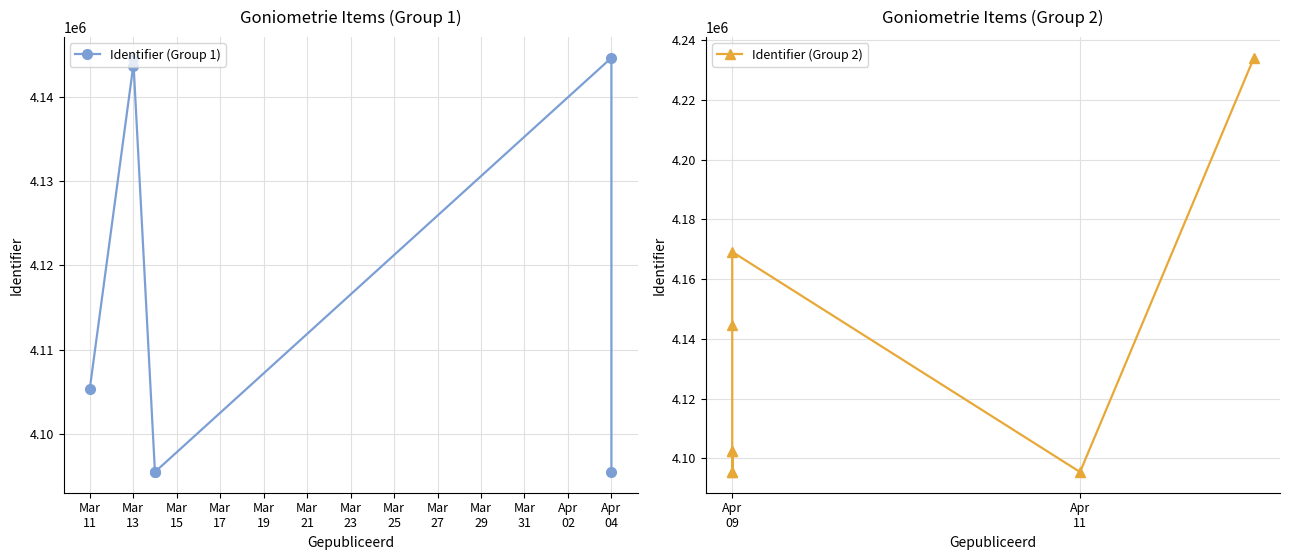

What is the ratio of the value at 2018-03-13 to the value at 2018-04-09?

1.0